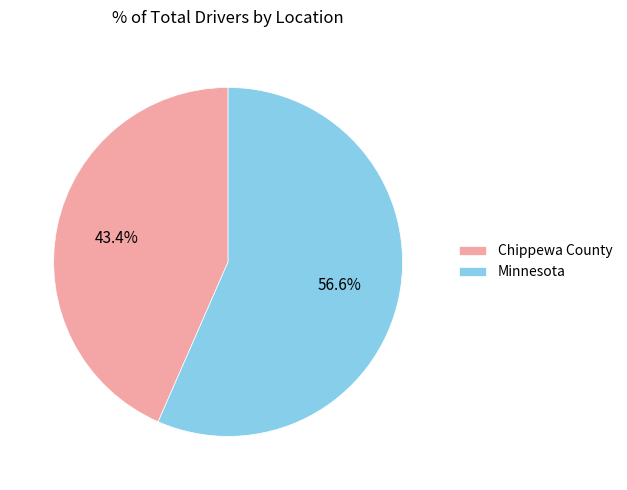

True or false: Minnesota accounts for 71% of the total.

False